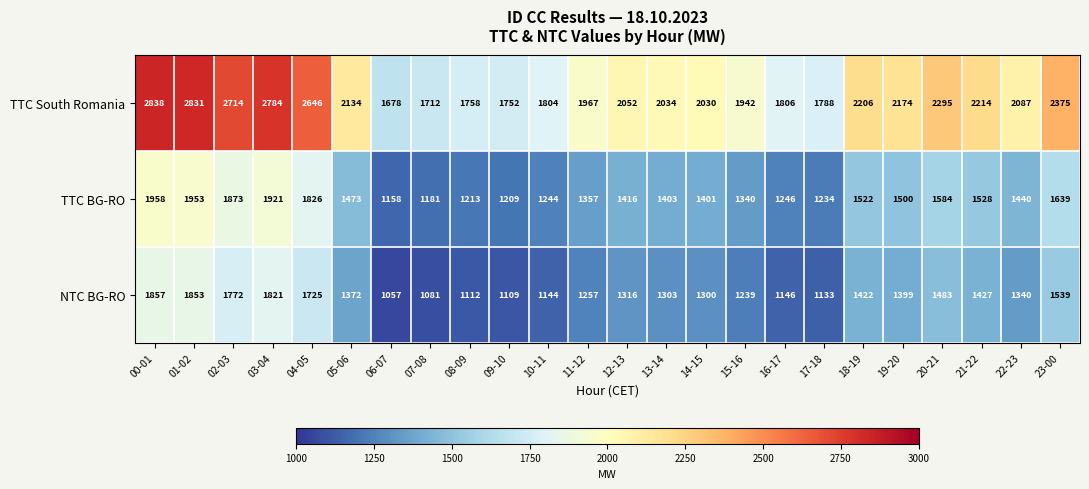

What is the average value of the NTC BG-RO series?

1384